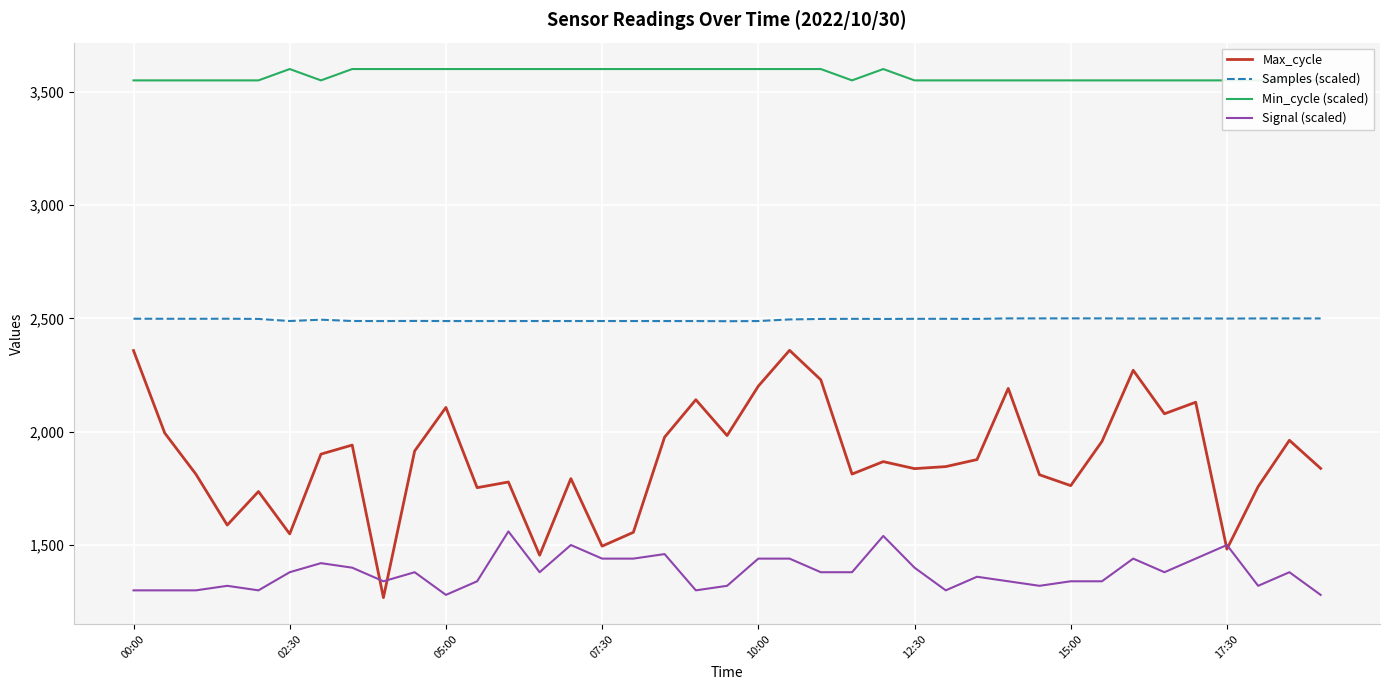

True or false: Max_cycle and Samples (scaled) intersect in this chart.

False